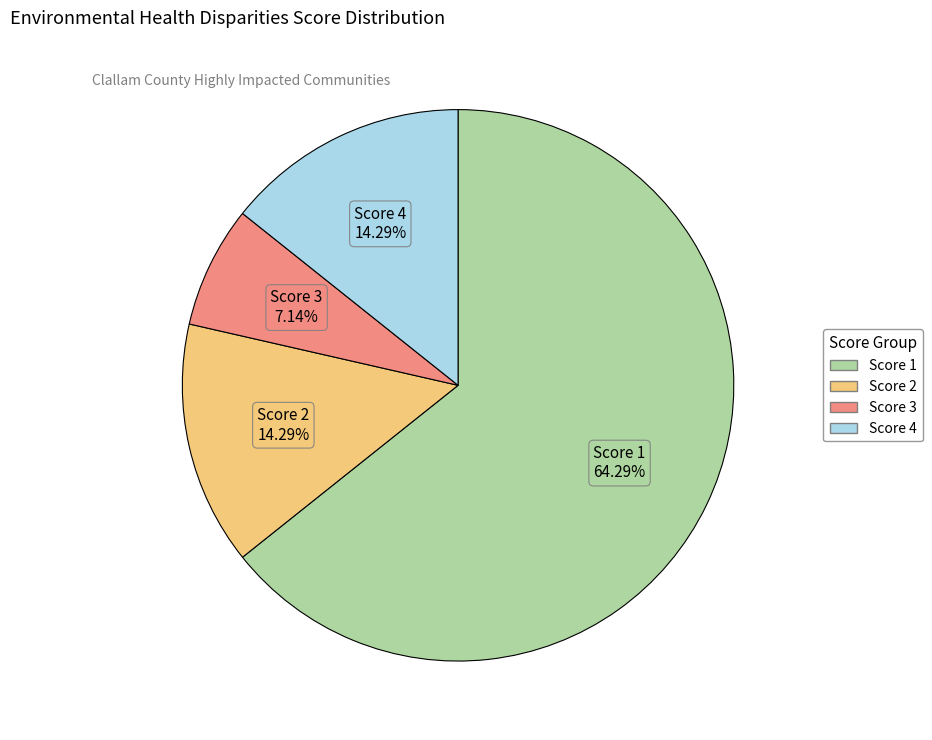

Is there a majority slice in this chart?

Yes